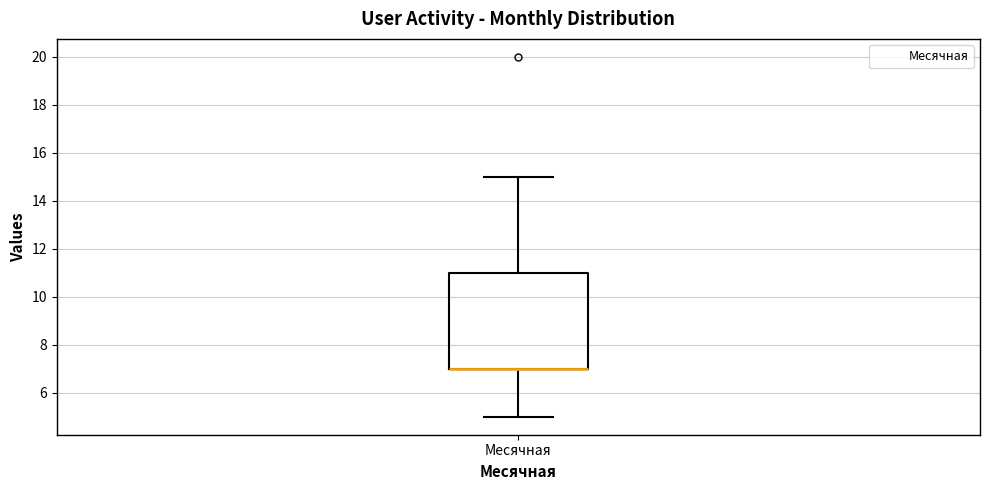

Transcribe this box plot: give where the median line is, the range the box spans, and where the two whiskers end, as read against the y-axis. The values are not printed on the chart, so give them approximately, as read against the axis.

median 7 (drawn on the box's lower edge), box 7 to 11, whiskers 5 to 15